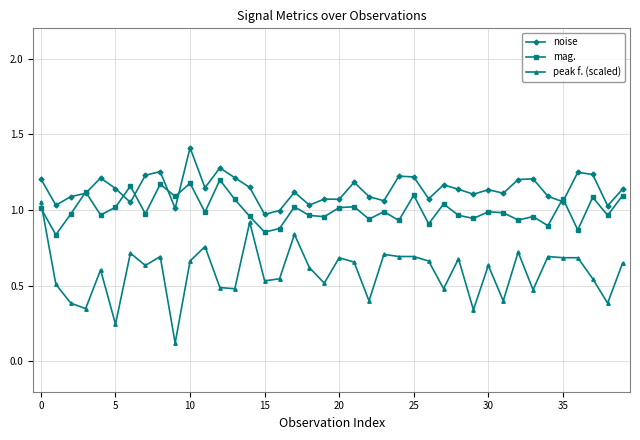

True or false: mag. and peak f. (scaled) cross at least once.

True